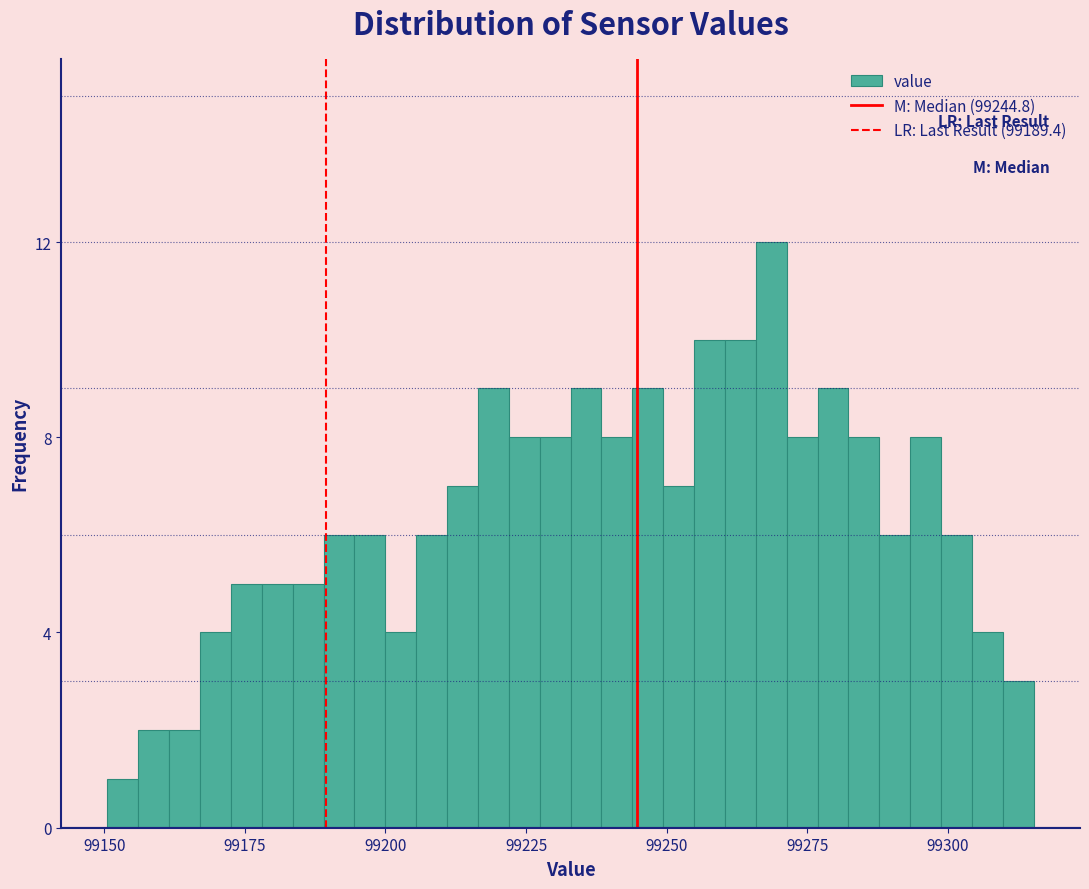

Around what value on the x-axis is the tallest bar? Give the approximate position of its centre, as read against the axis.

99270